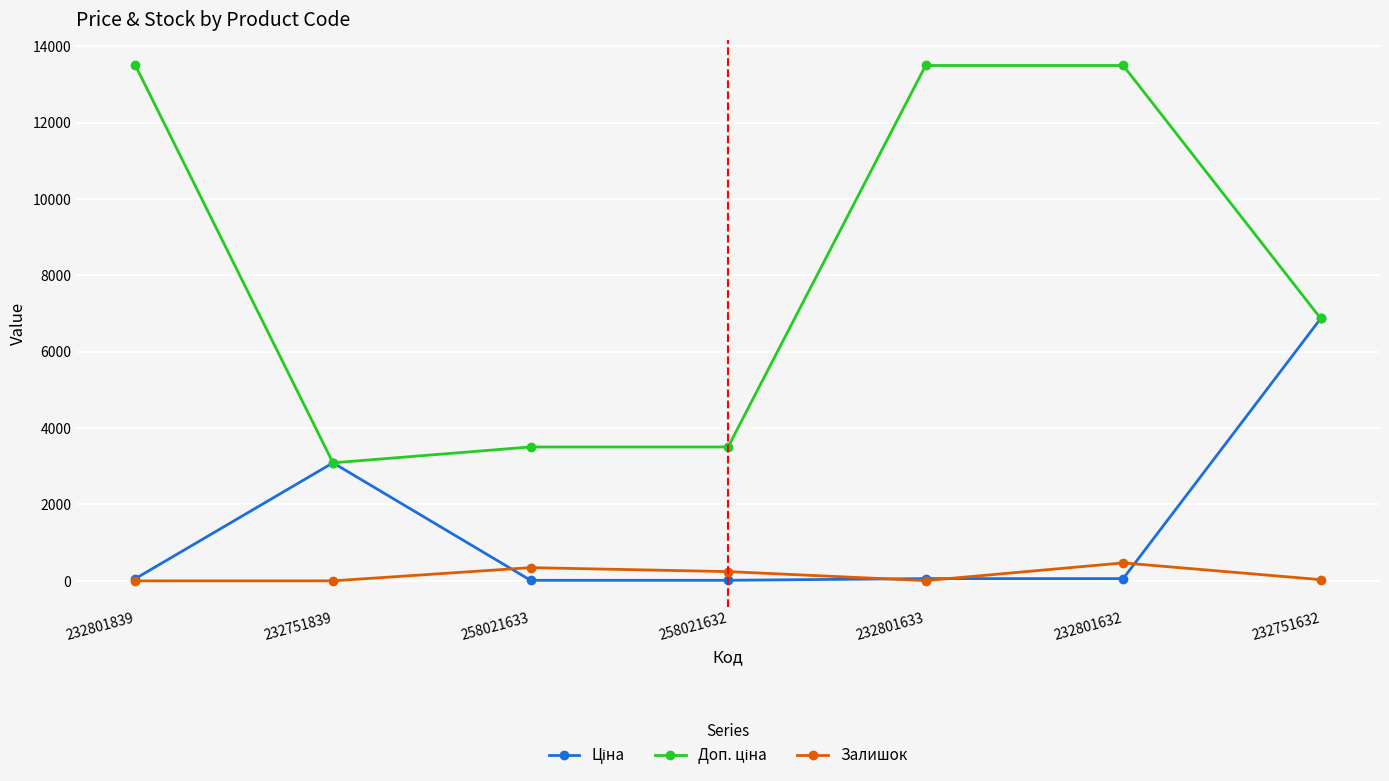

How many interior local peaks does the Залишок series have?

2